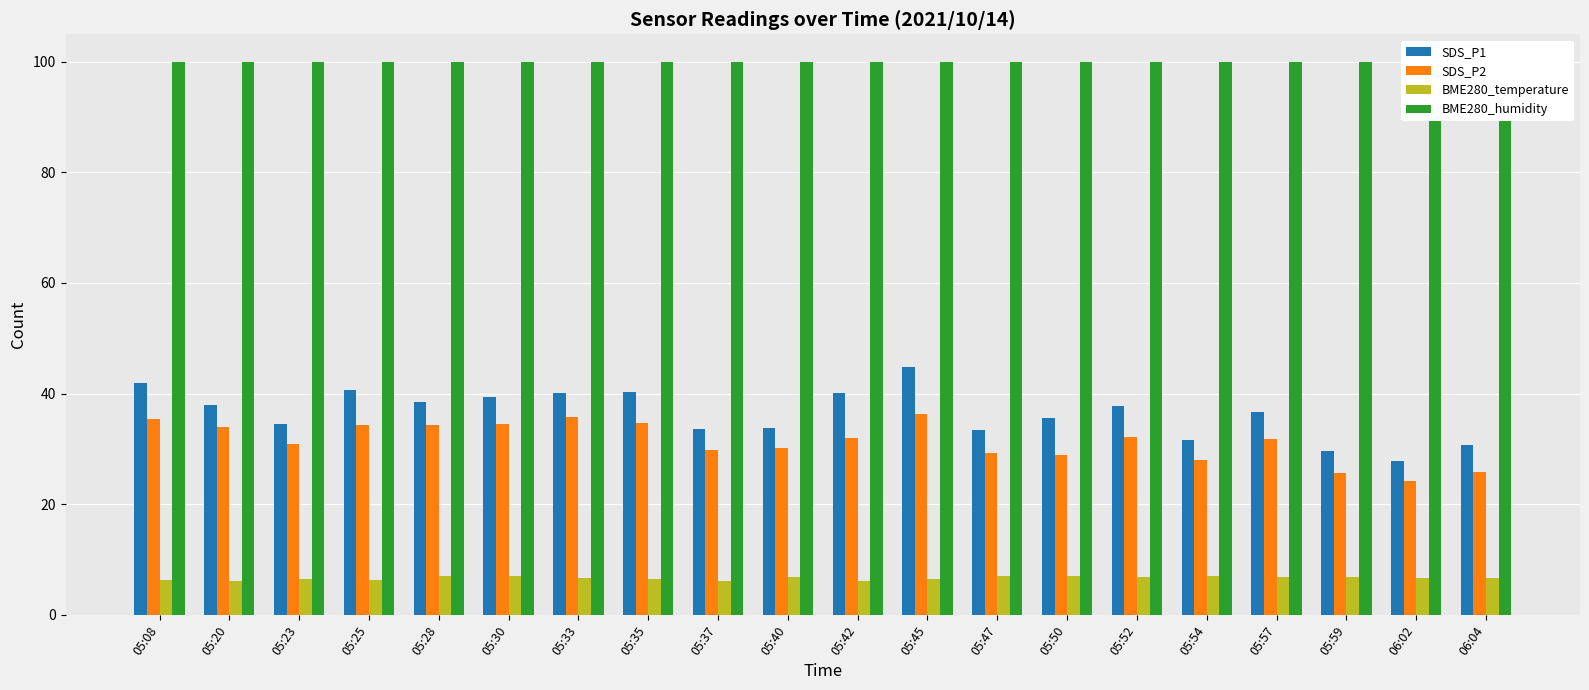

What is the label of the 4th bar from the left?

05:25